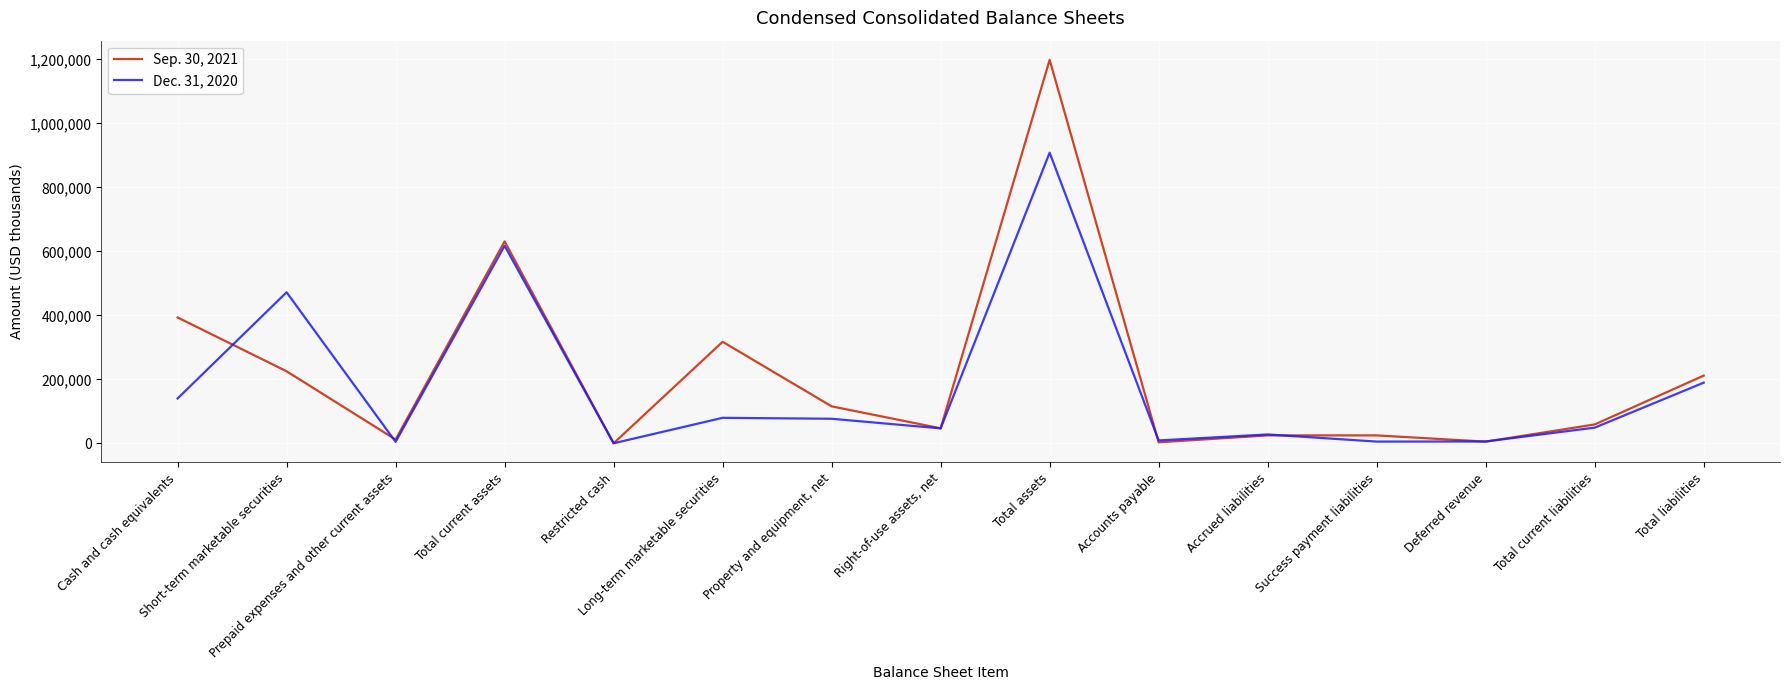

Where is Sep. 30, 2021 nearest to the value 599400?

Total current assets